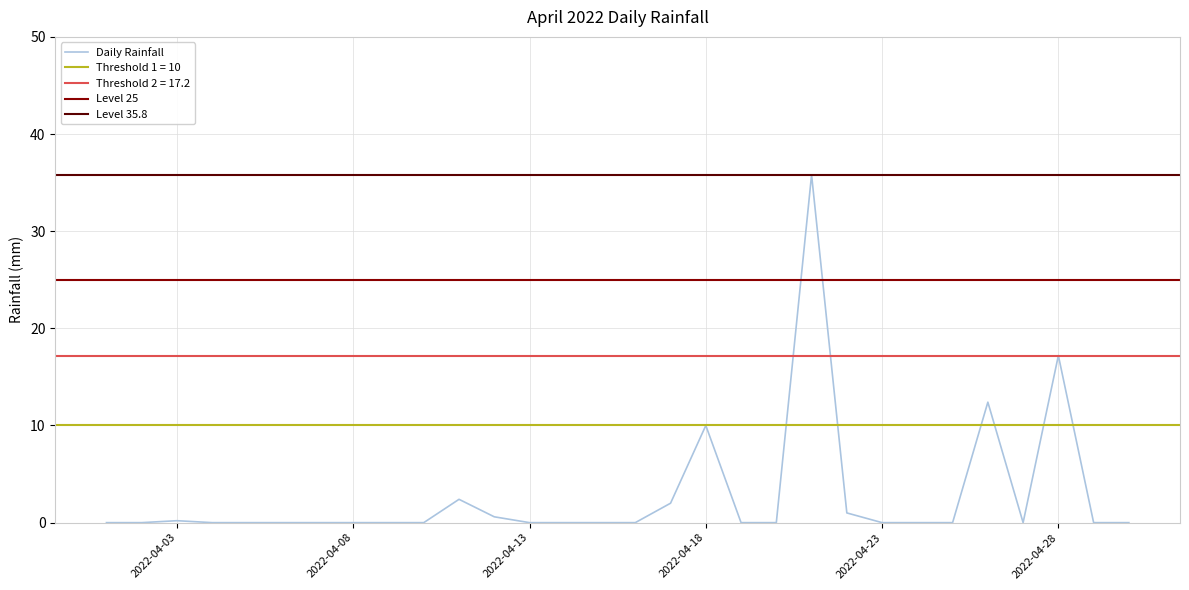

At which category does the chart reach its peak across all series?

2022-04-21